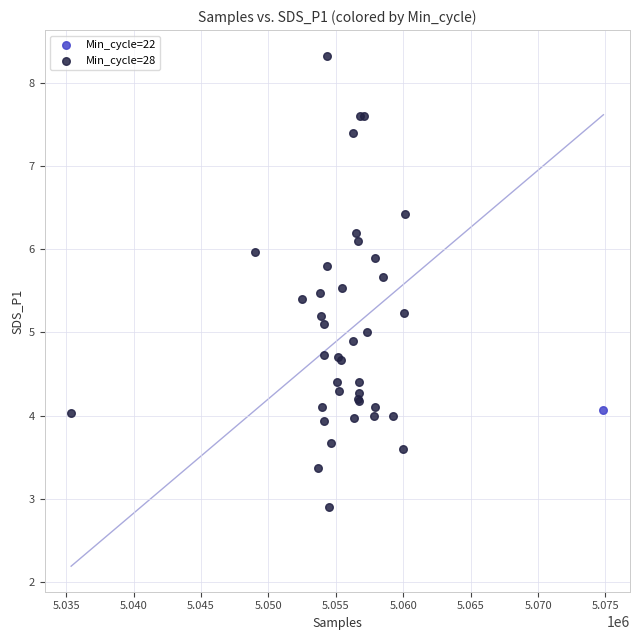

What are all the series names shown in the legend?

Min_cycle=22, Min_cycle=28